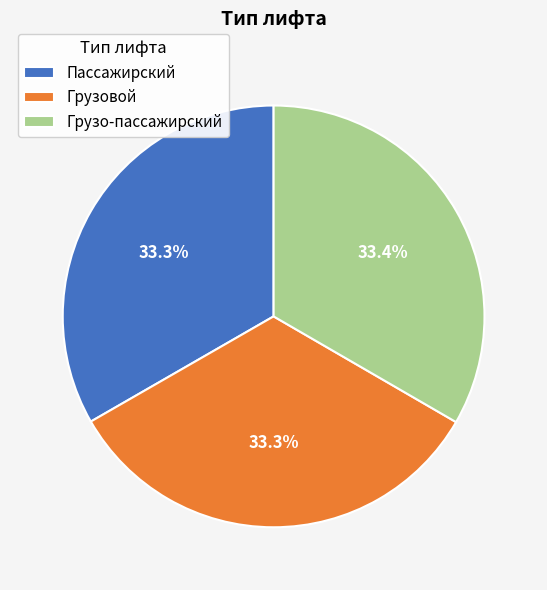

To the nearest percent, what portion does Пассажирский represent?

33%